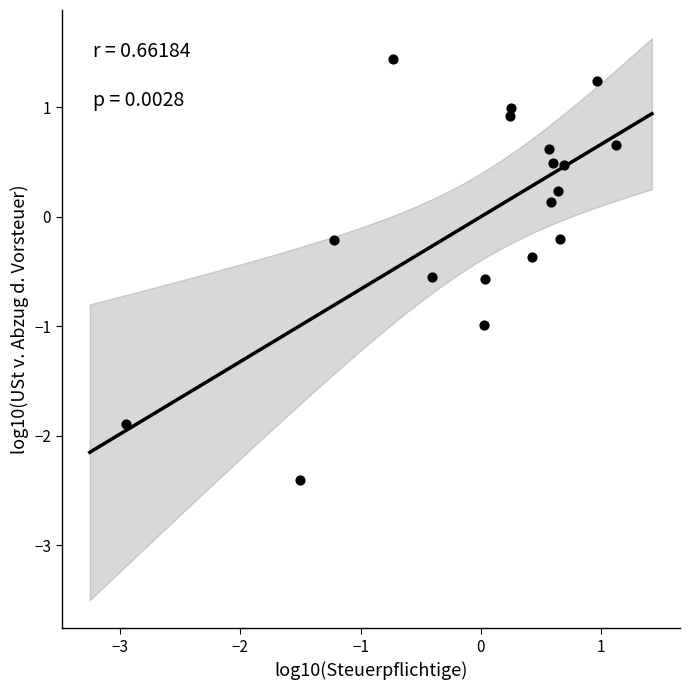

What is the range of Y values (max minus min)?

3.8